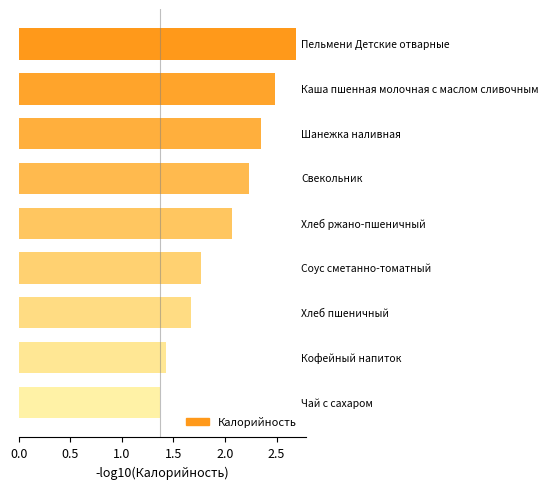

How many distinct data groups are displayed?

1